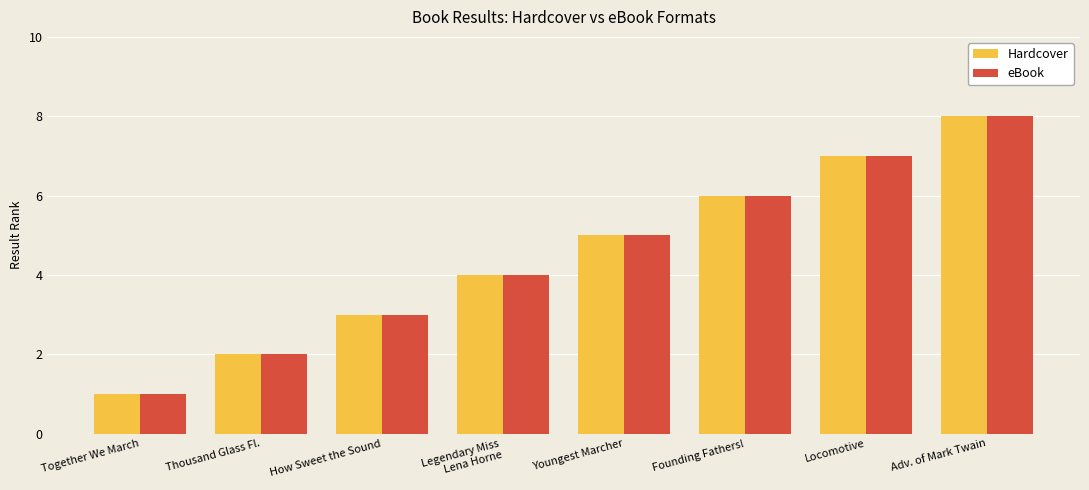

Count the Hardcover values in the range 3 to 7.

5